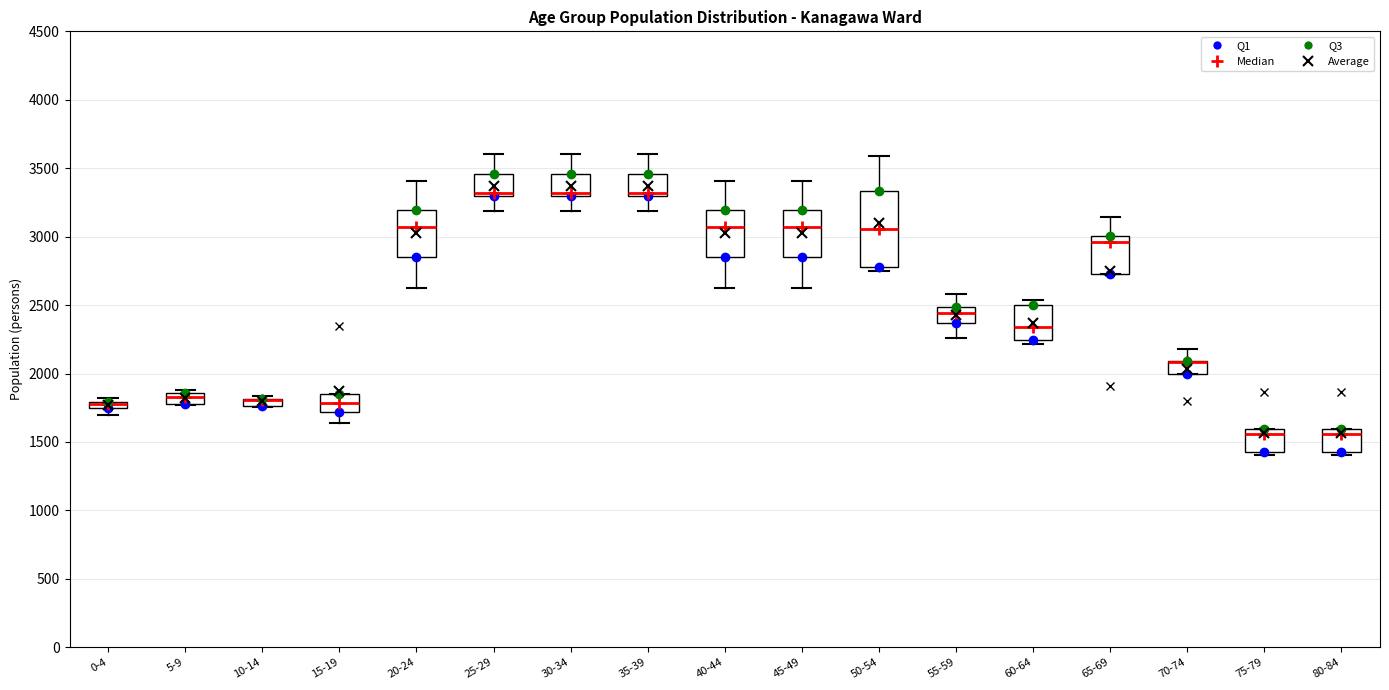

Where is the upper edge of the box for 25-29 on the y-axis? The values are not printed on the chart, so give them approximately, as read against the axis.

3450